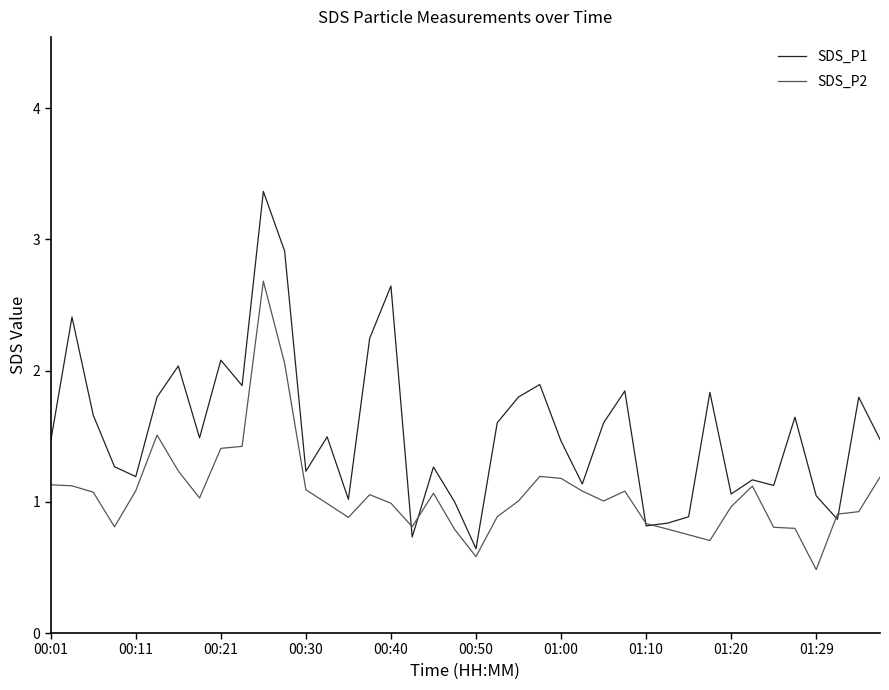

Which series has the widest spread of values?

SDS_P1